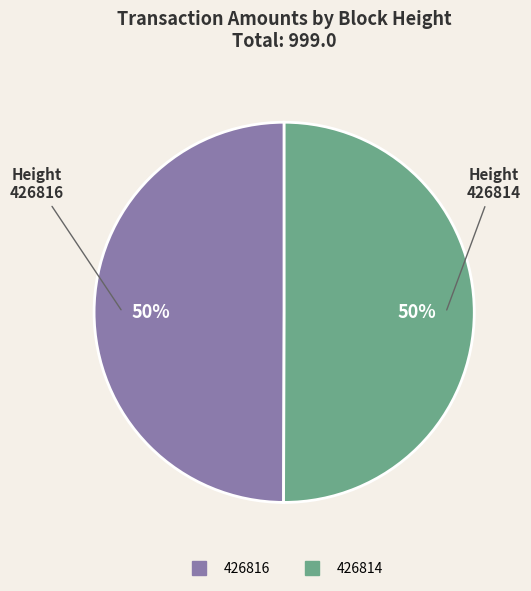

Do 426814 and 426816 together represent more than half of the pie?

Yes